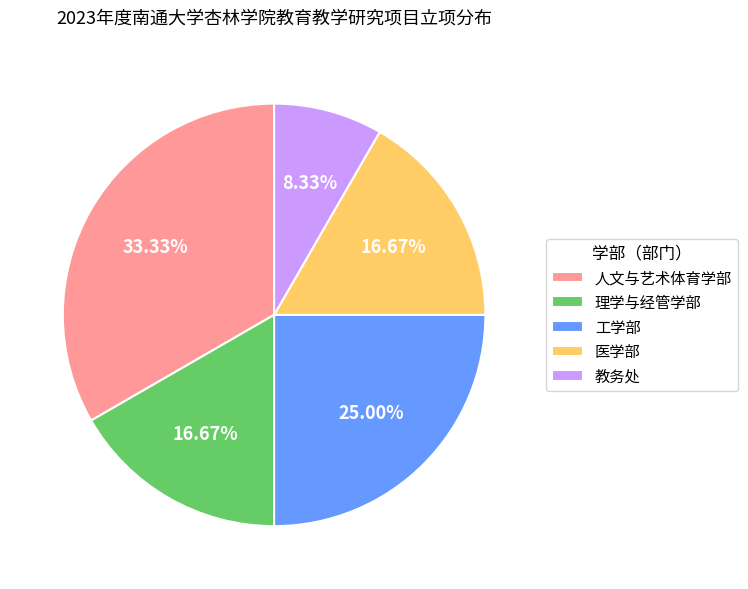

Is it true that 人文与艺术体育学部 is 24% of the pie?

False